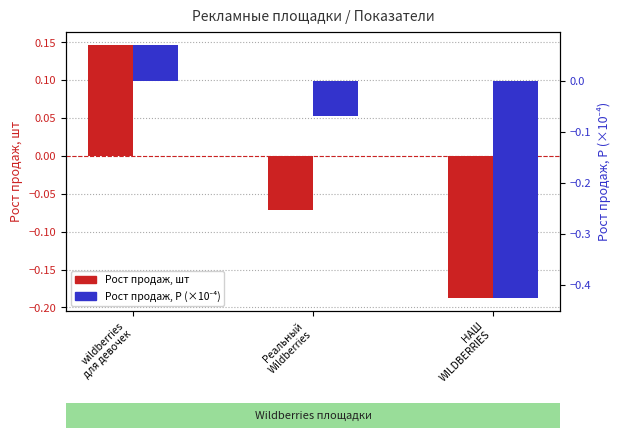

At how many categories does at least one series exceed 0?

1